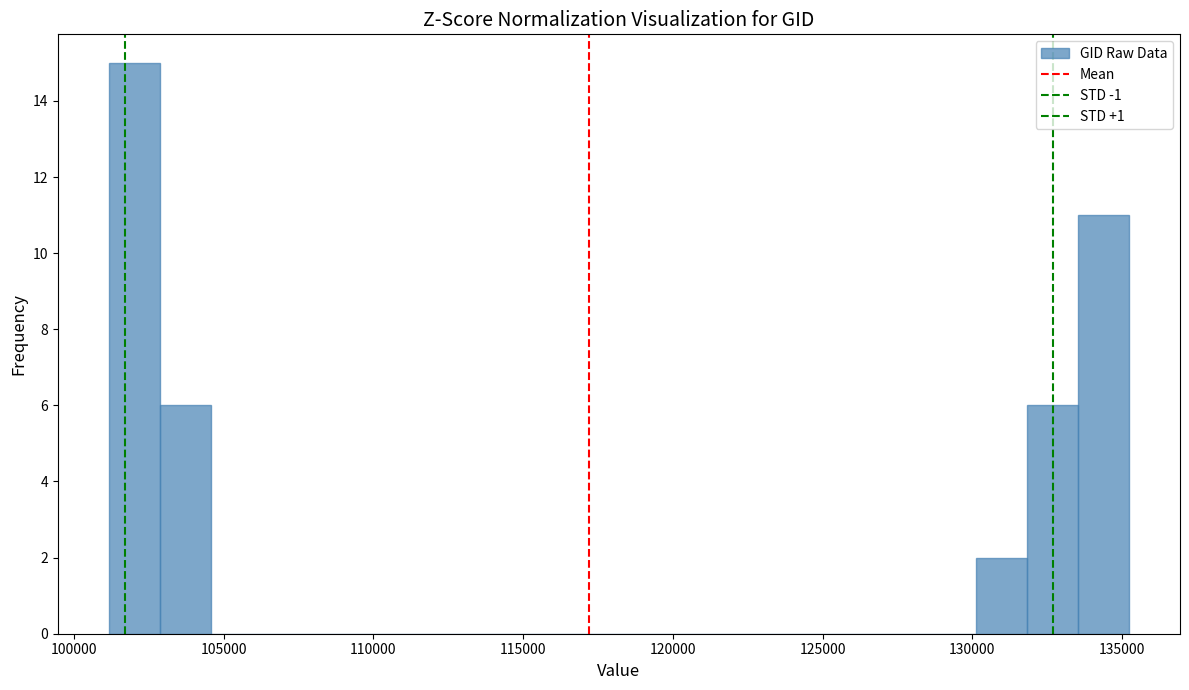

Read against the x-axis, roughly where is the centre of the tallest bar?

102000